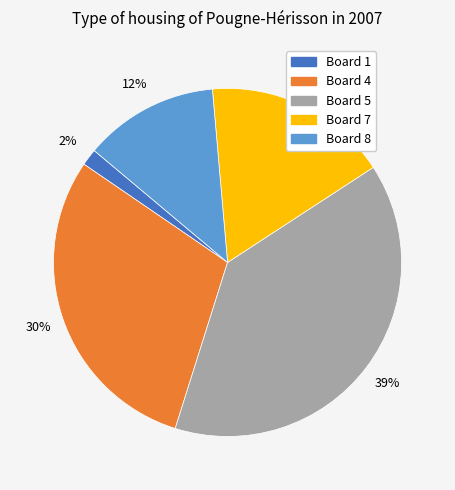

Is there any slice that represents more than half of the pie?

No